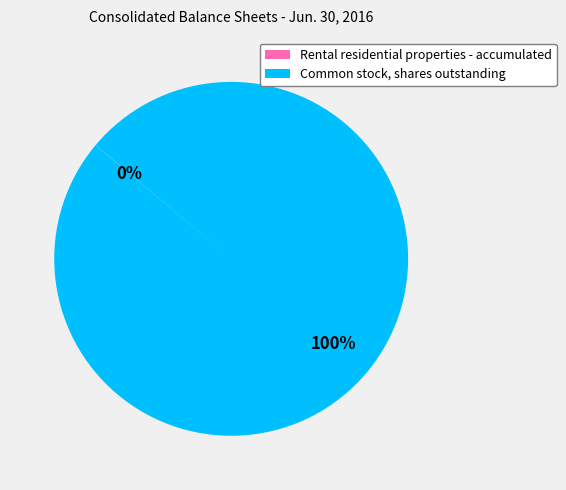

Is Common stock, shares outstanding the majority of the pie?

Yes